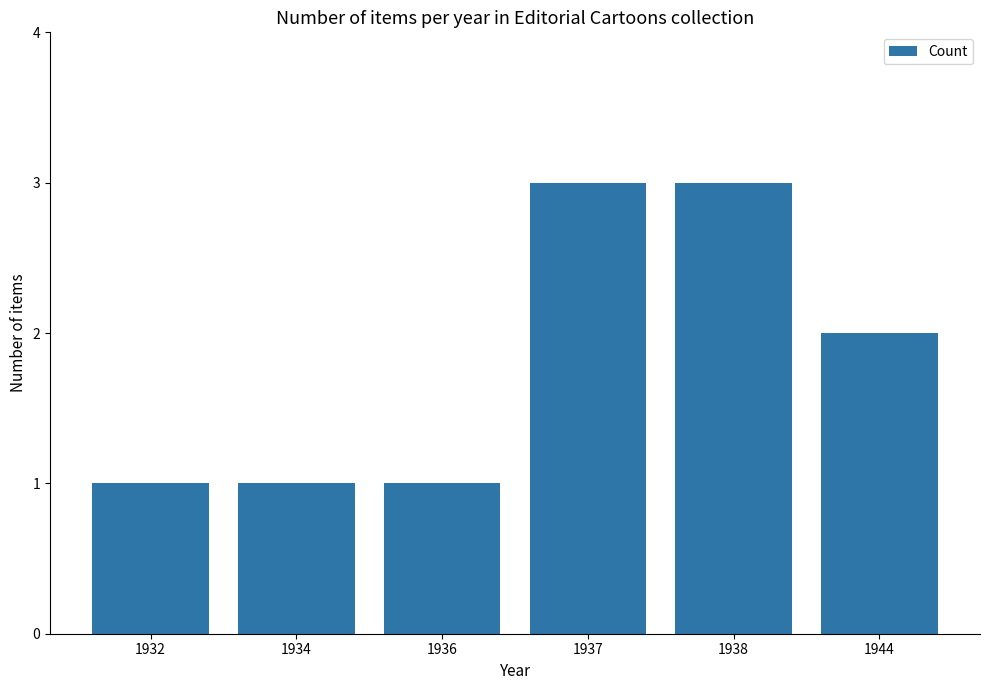

The chart shows a value of 1 at 1932. True or false?

True